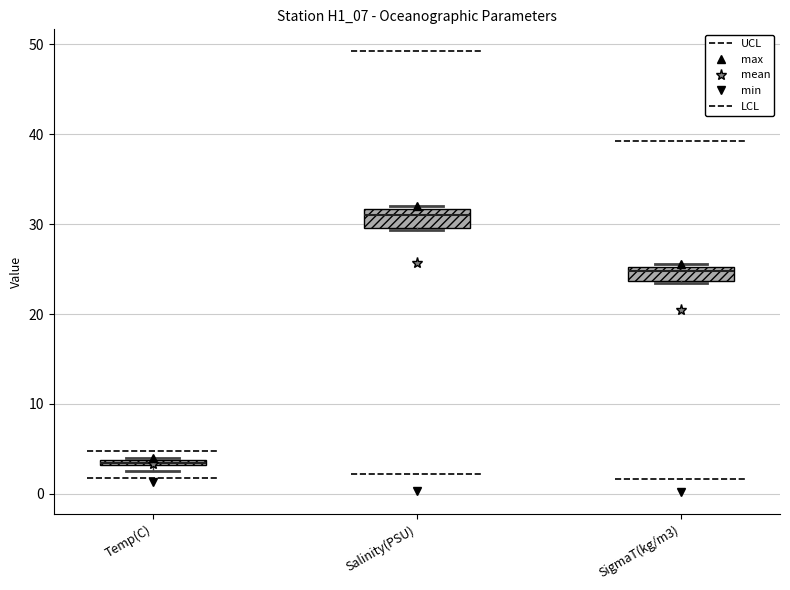

Where is the upper edge of the box for Temp(C) on the y-axis? The values are not printed on the chart, so give them approximately, as read against the axis.

4